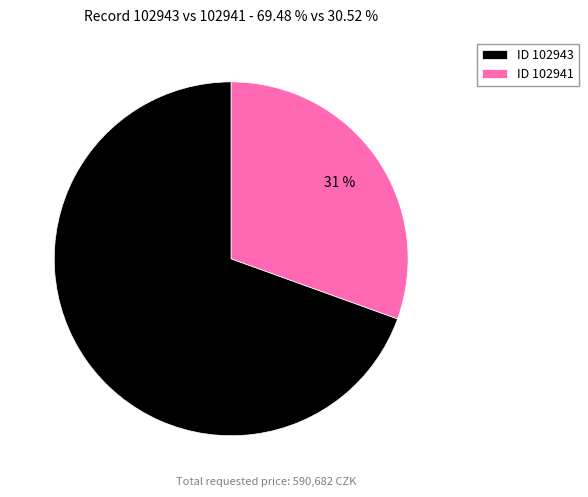

What is the largest slice in the pie chart?

ID 102943